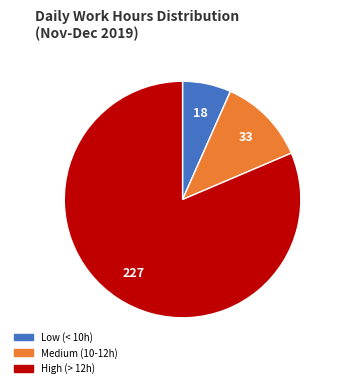

Is there any slice that represents more than half of the pie?

Yes